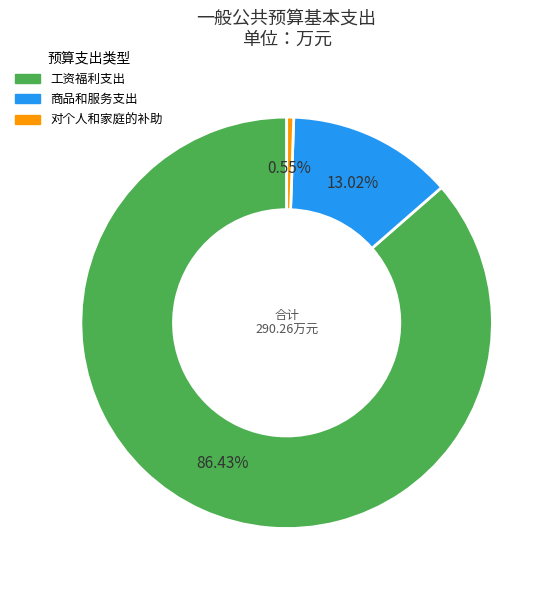

To the nearest percent, what is the average slice percentage?

33%